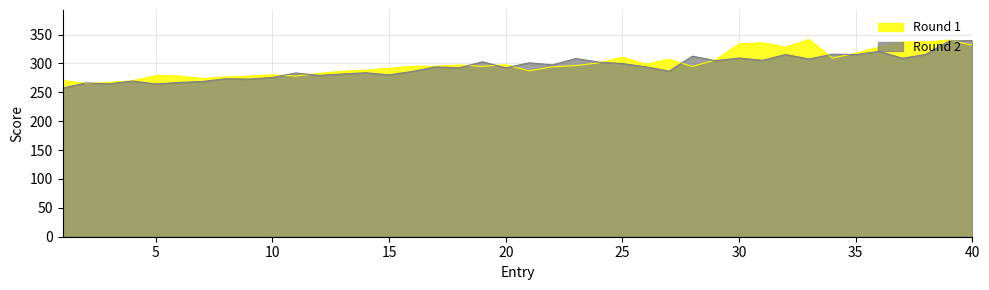

In Round 1, how many points are lower than both neighbors (excluding endpoints)?

10